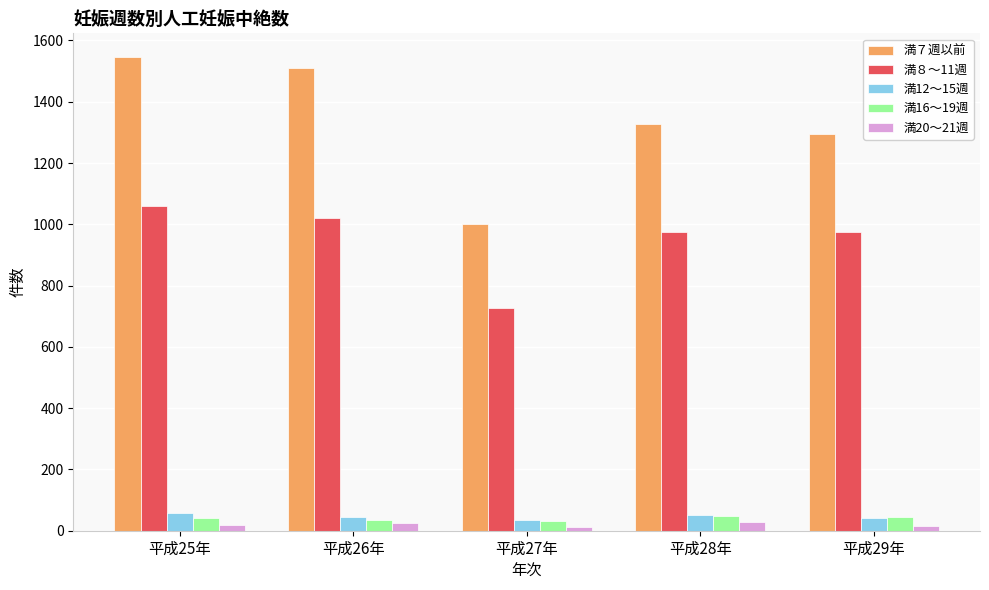

How many bars are there in total?

25